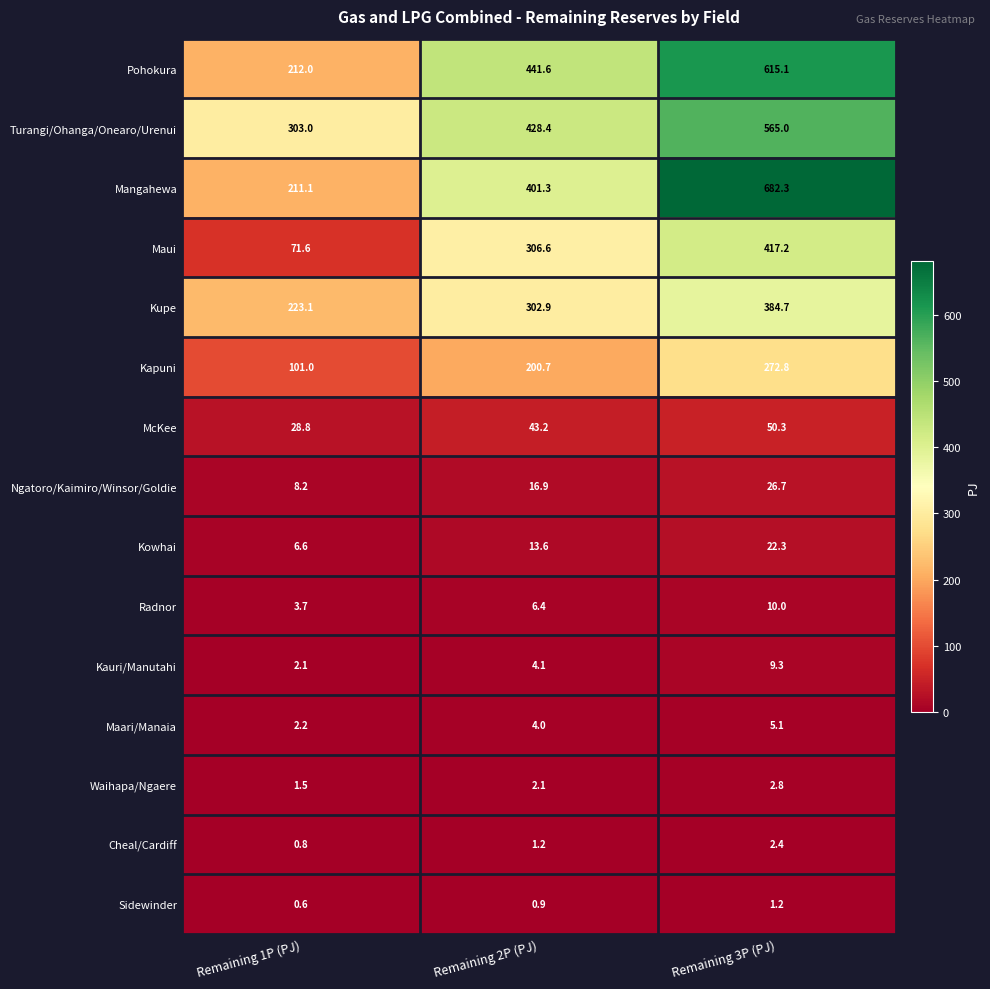

Read the Maari/Manaia value at Remaining 1P (PJ).

2.2